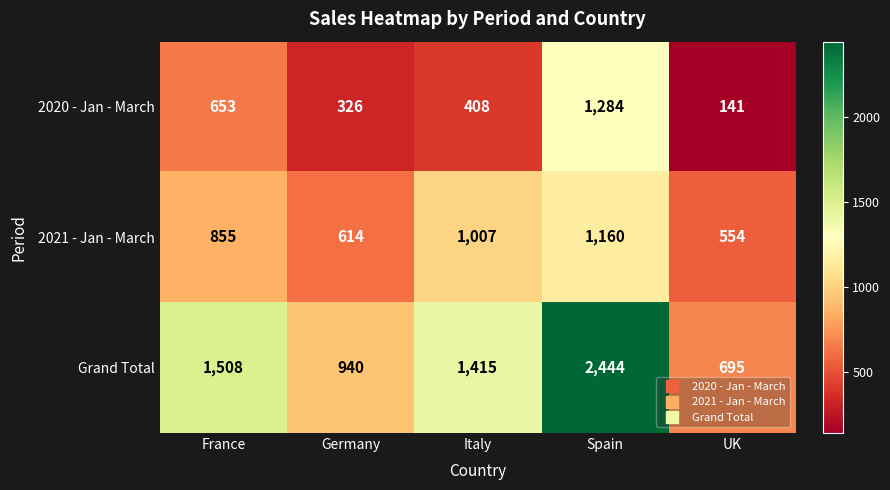

The value of Grand Total at Germany is 940. True or false?

True